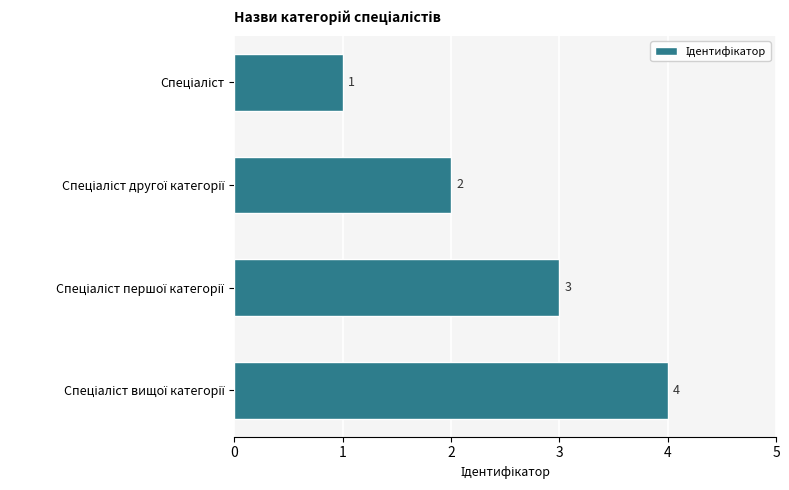

What is the difference between the second highest and minimum values?

2